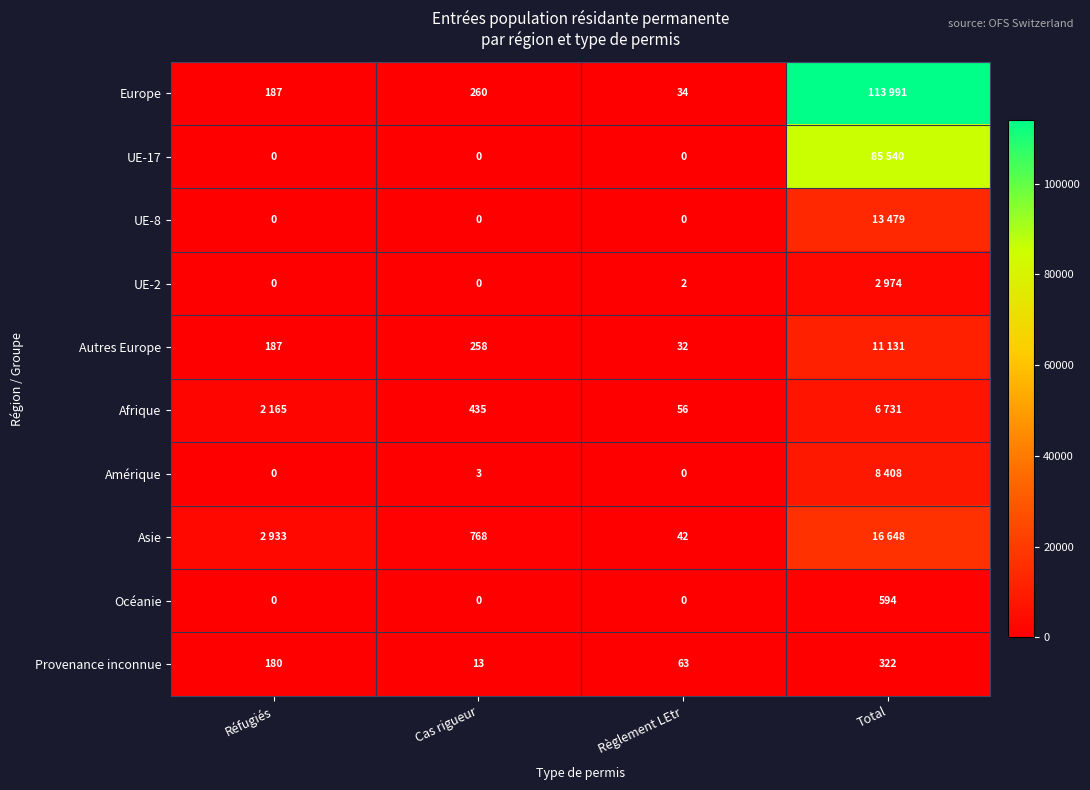

What is the difference between the Autres Europe values at Réfugiés and Cas rigueur?

71